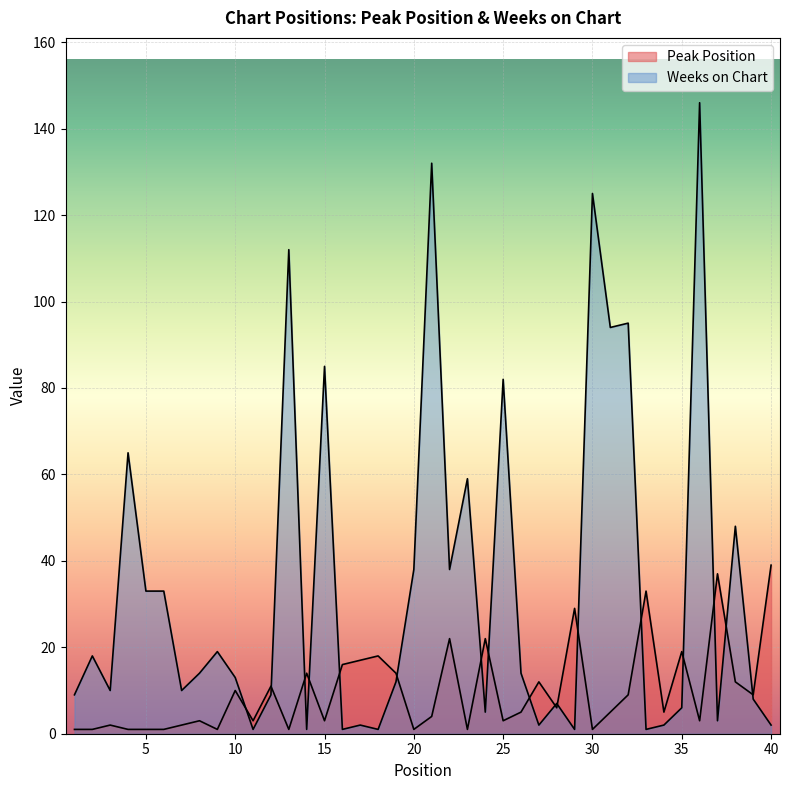

How many intersections are there between Weeks on Chart and Peak Position?

17